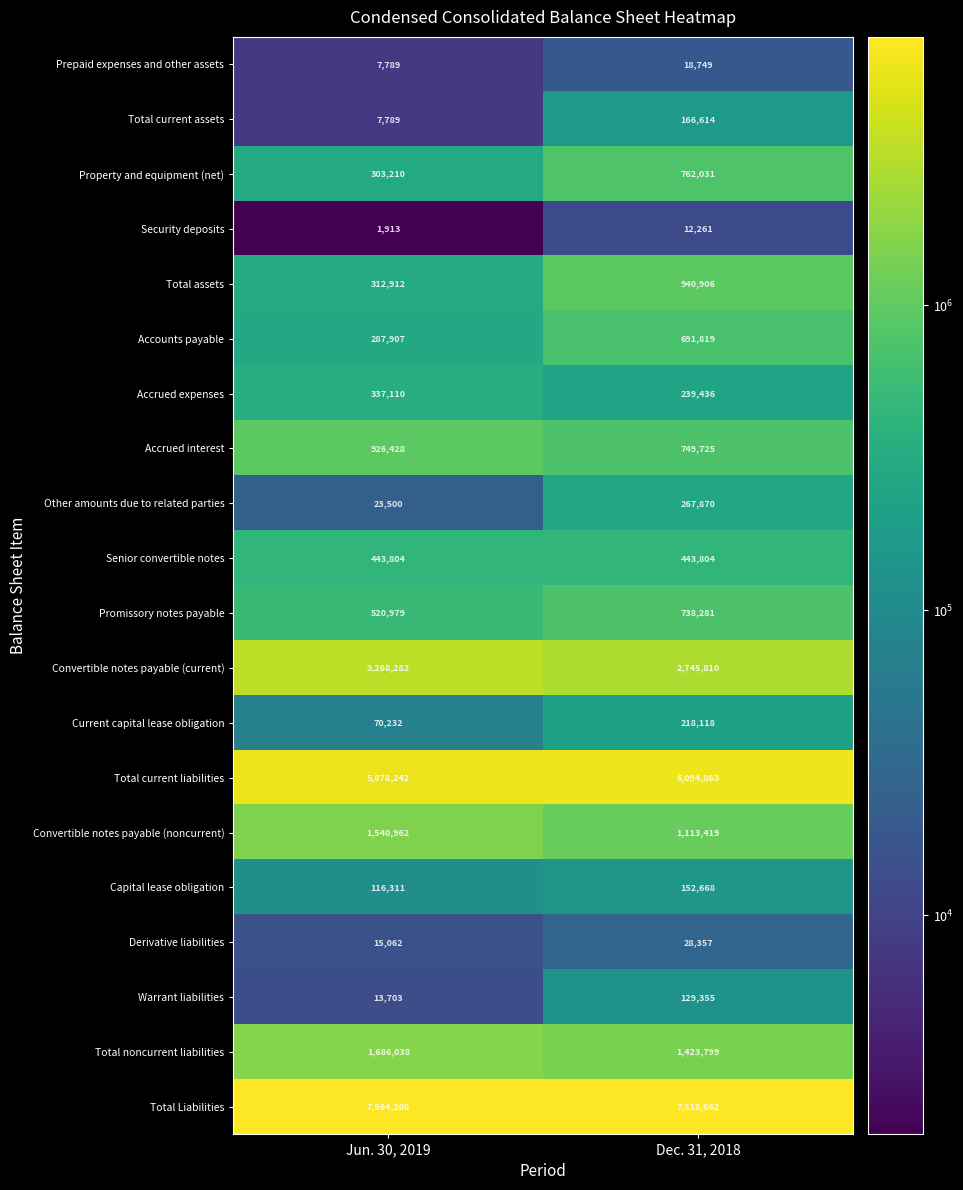

What is the lowest value of the Current capital lease obligation series?

70232